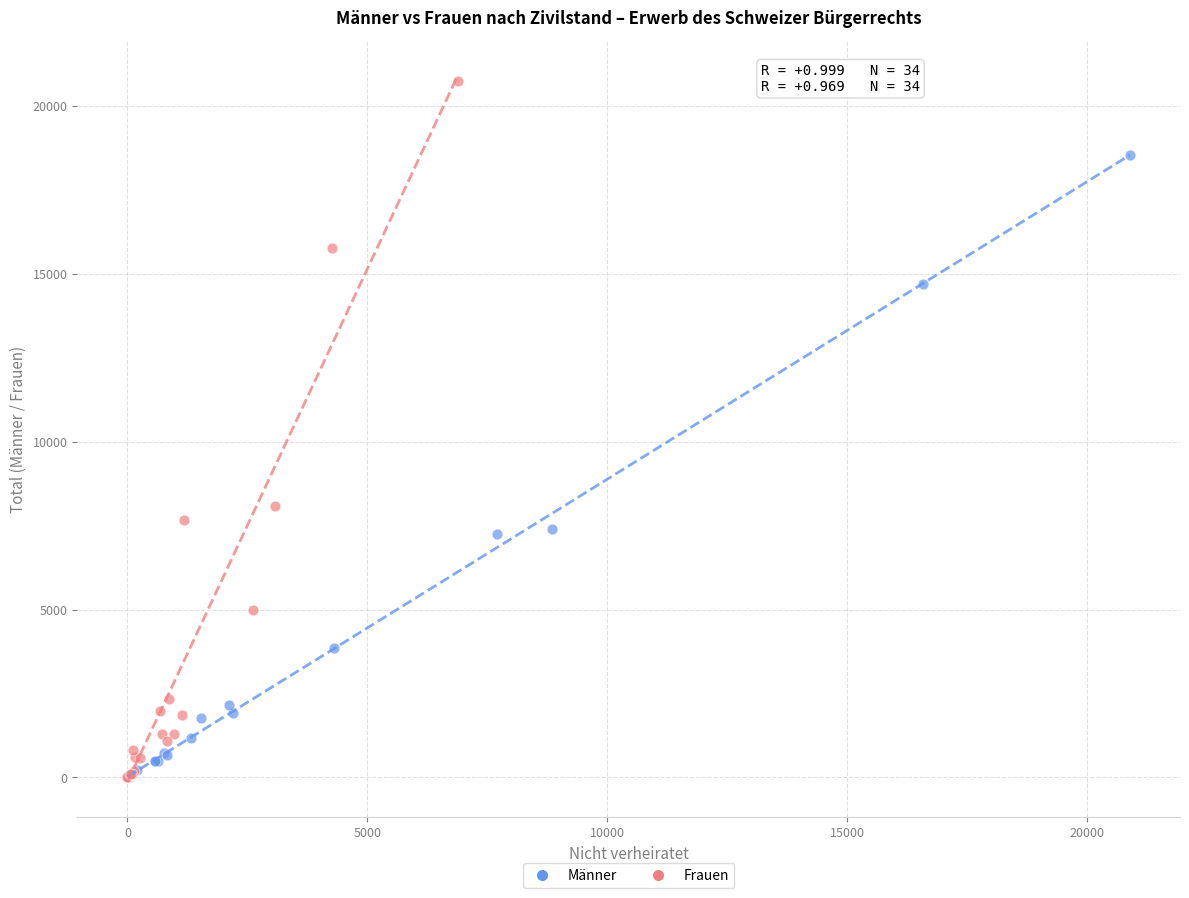

Which series has the largest Y range (max minus min)?

Frauen